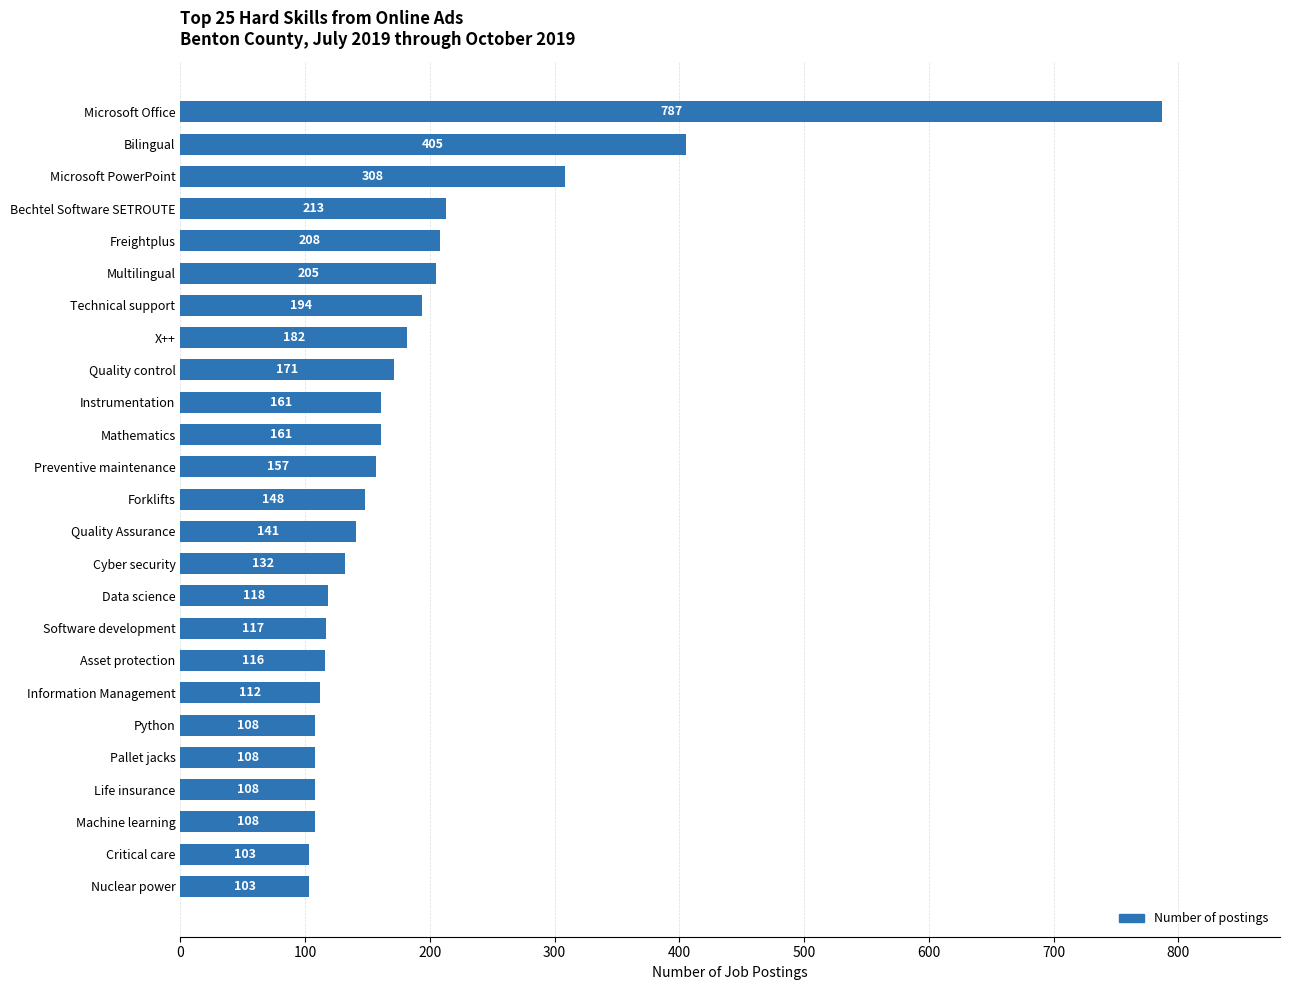

What is the ratio of the value at Multilingual to the value at Quality Assurance?

1.5